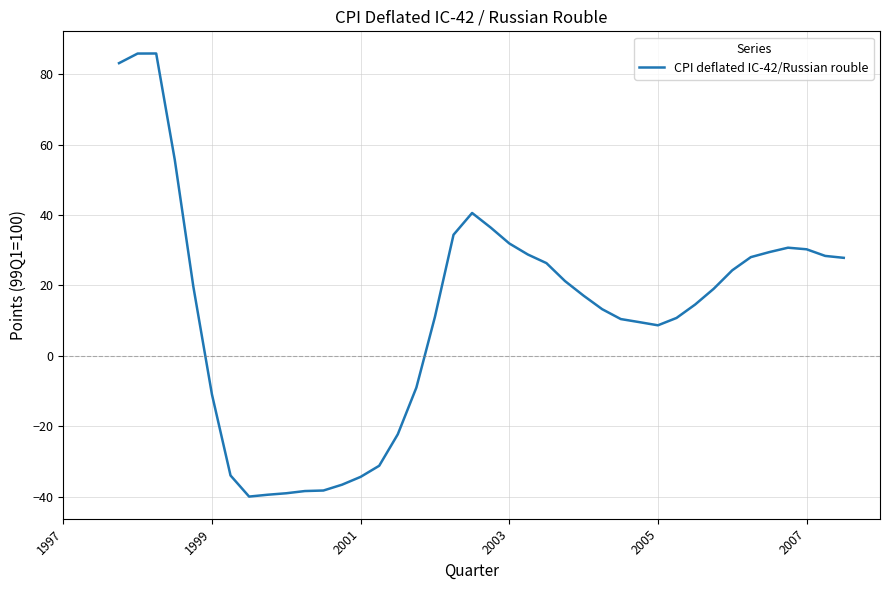

How many lines are shown in the chart?

1